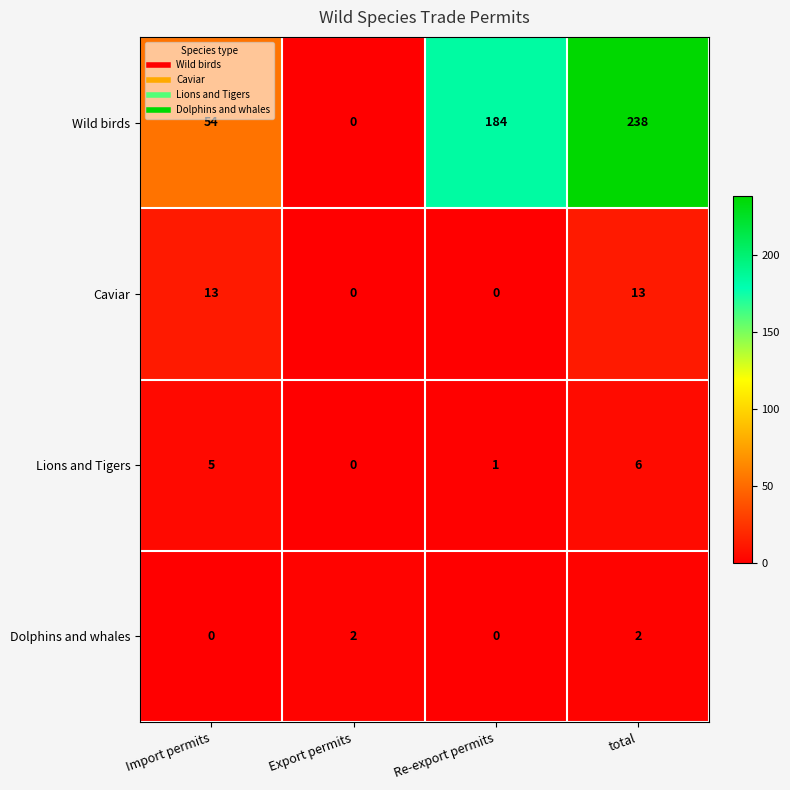

Count the Dolphins and whales values in the range 0 to 2.

4